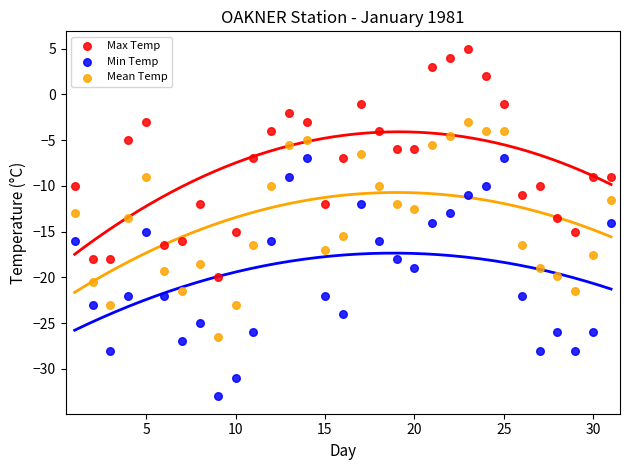

What is the X range (max minus min) for the scatter plot?

30.0